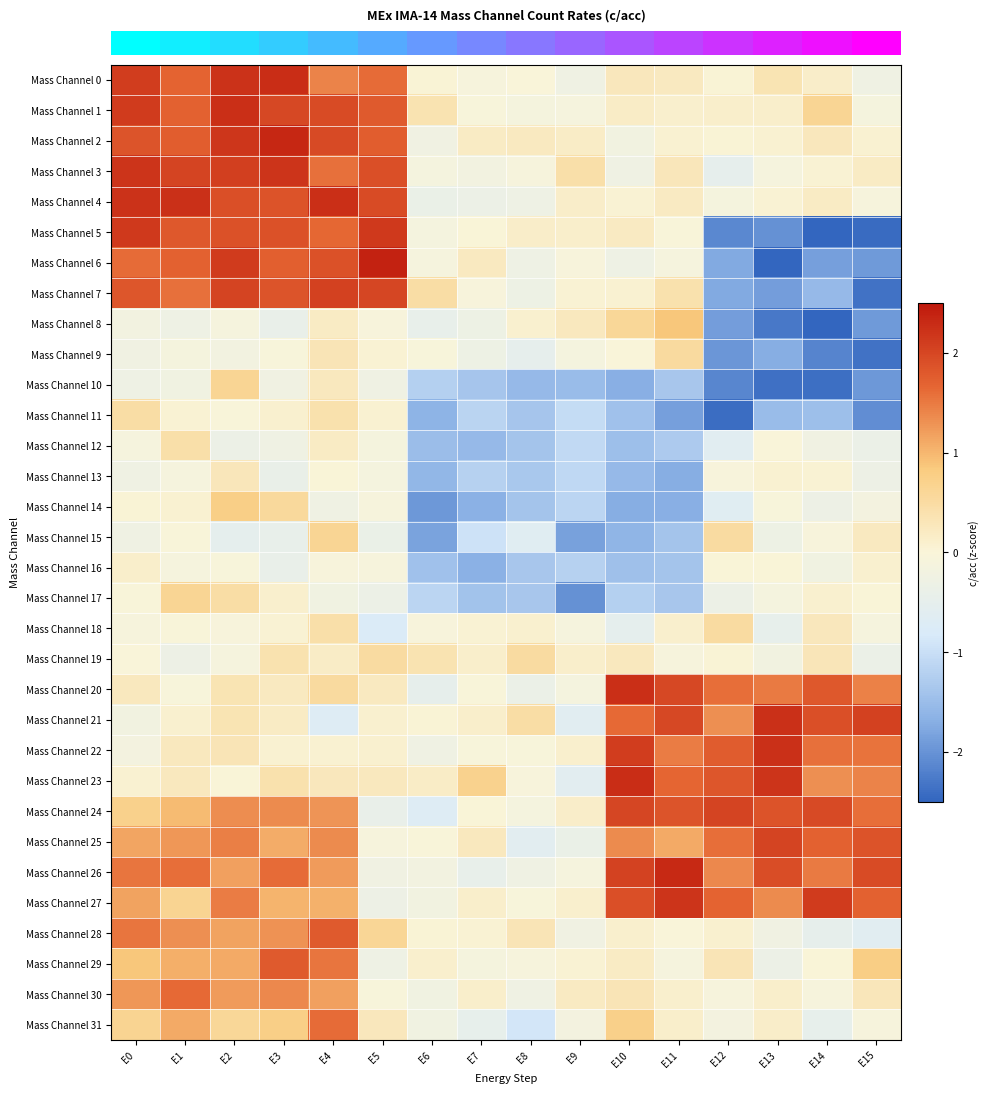

What is the spread (max minus min) of values at E14?

4.8